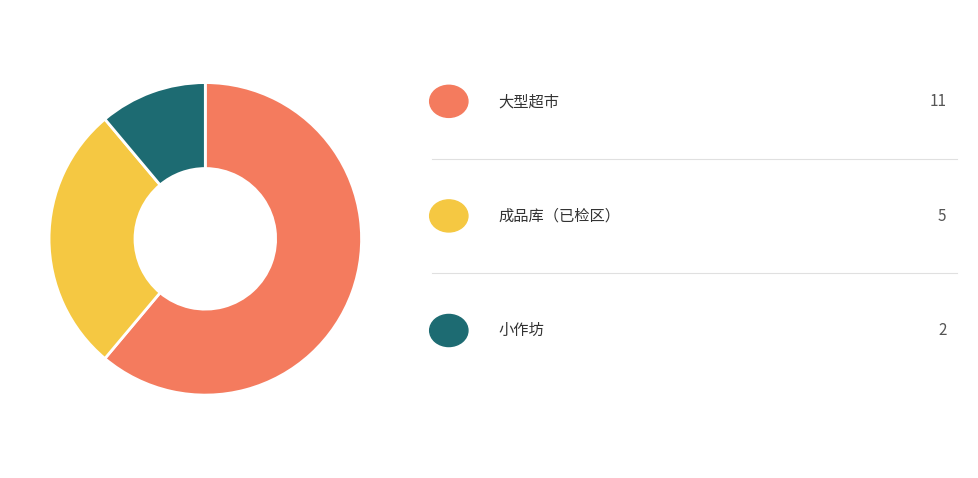

Does any single category account for the majority?

Yes